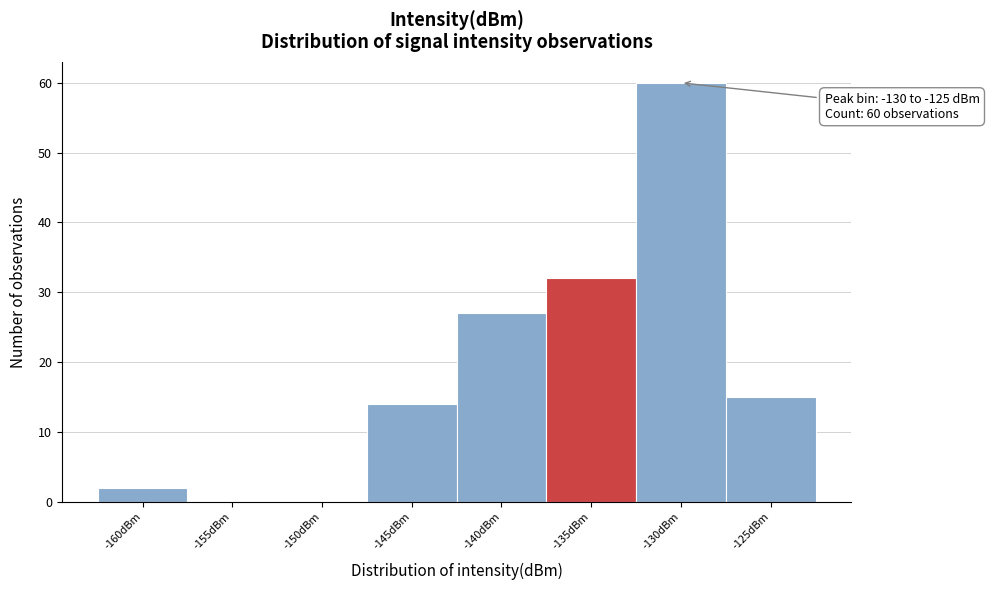

Reading right to left, transcribe all the data shown in this chart.

-125dBm=15	-130dBm=60	-135dBm=32	-140dBm=27	-145dBm=14	-150dBm=0	-155dBm=0	-160dBm=2